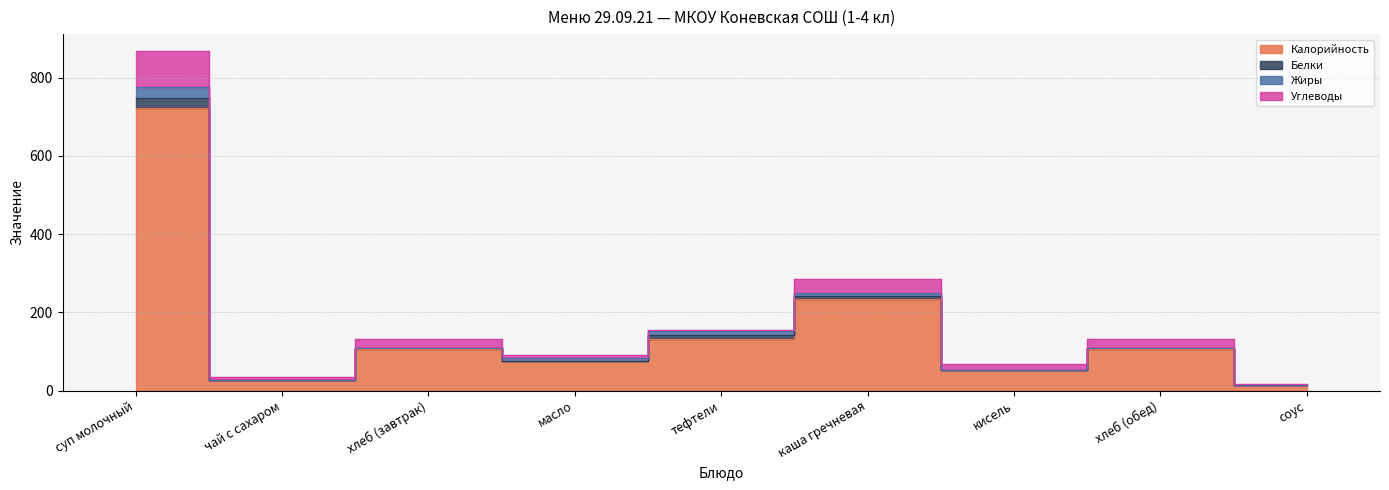

Which series ends up on top after the final intersection of Жиры and Углеводы?

Углеводы